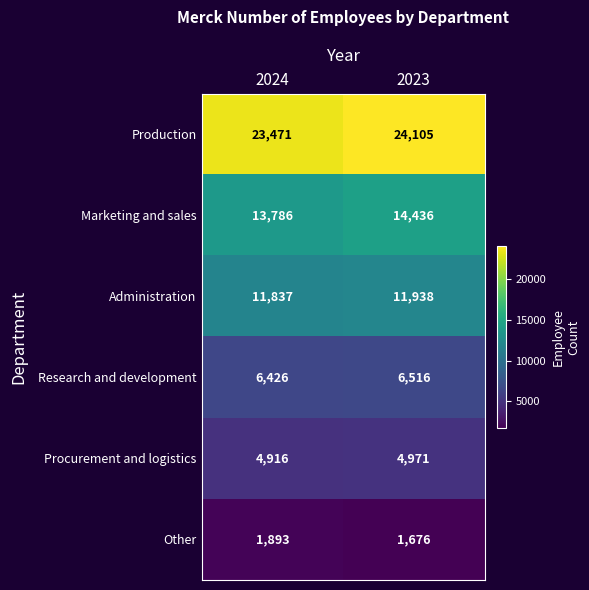

Which category has the highest value across all series?

2023